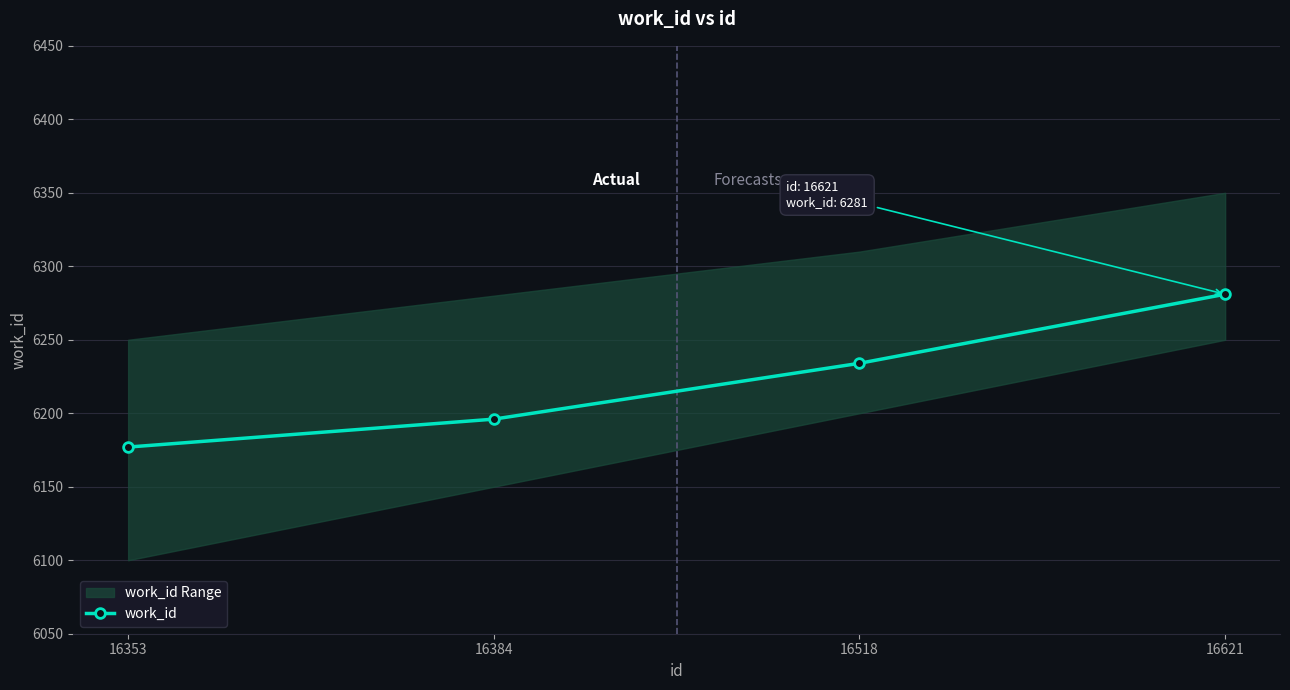

How many values are below 6234?

2